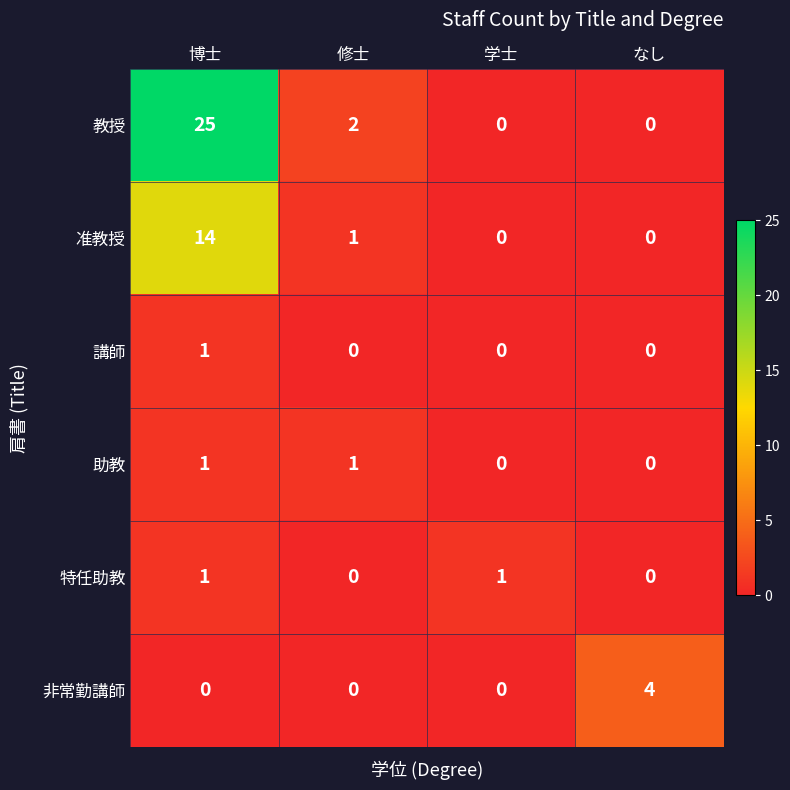

Which series has the widest spread of values?

教授